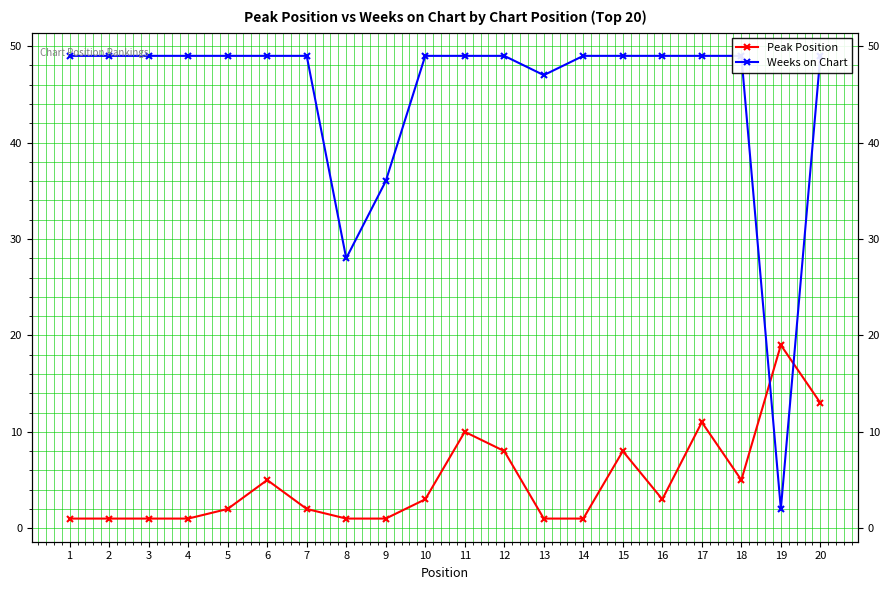

At how many categories does at least one series exceed 41?

17